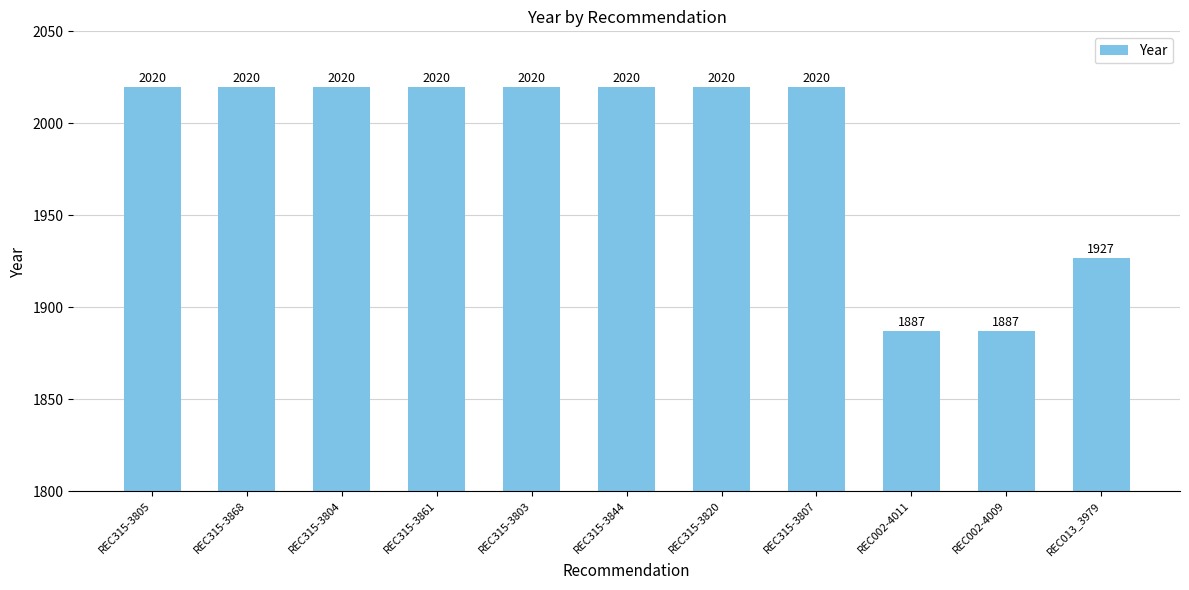

The chart shows a value of 1887 at REC002-4009. True or false?

True